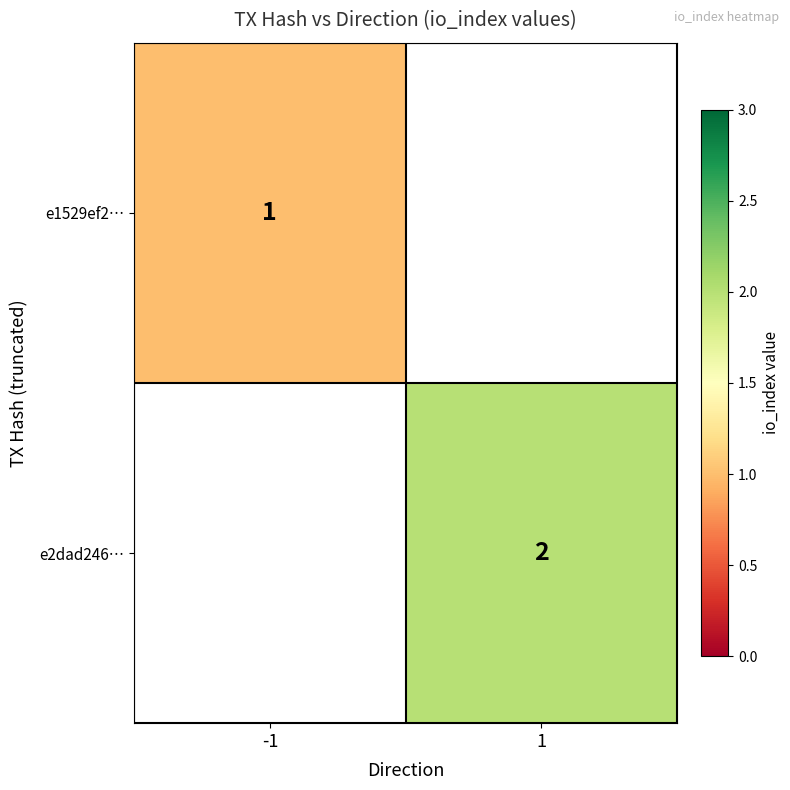

The e1529ef2… series shows 1 at -1. True or false?

True